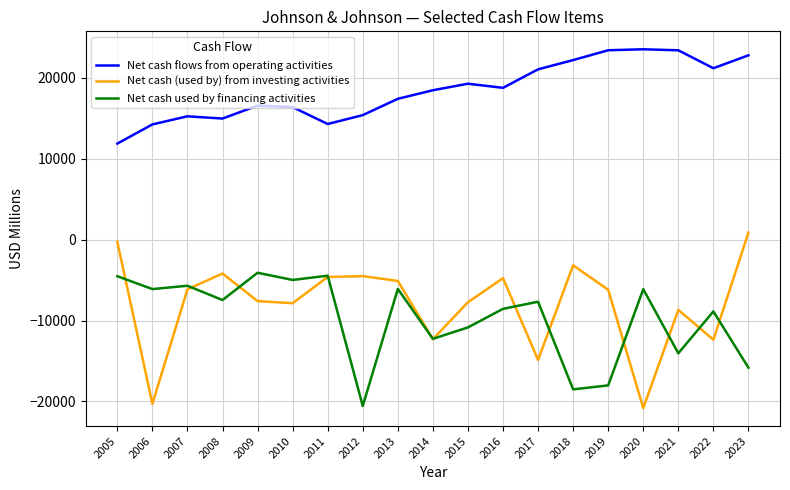

List the series in order of their peak value, highest first.

Net cash flows from operating activities, Net cash (used by) from investing activities, Net cash used by financing activities